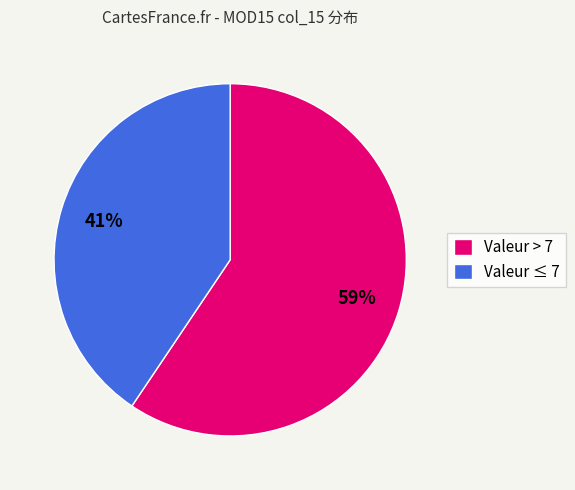

Count the number of slices in the pie.

2